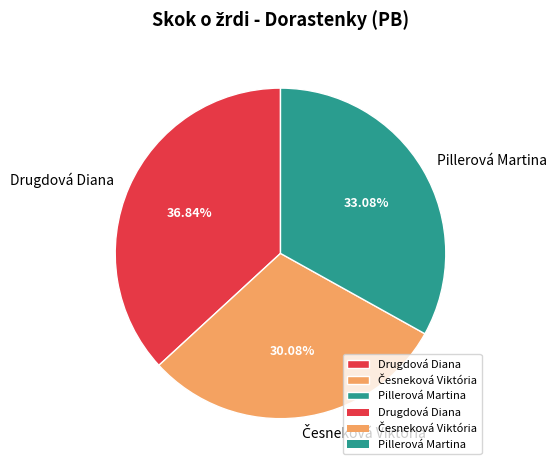

How much of the chart is everything except Drugdová Diana?

63.2%